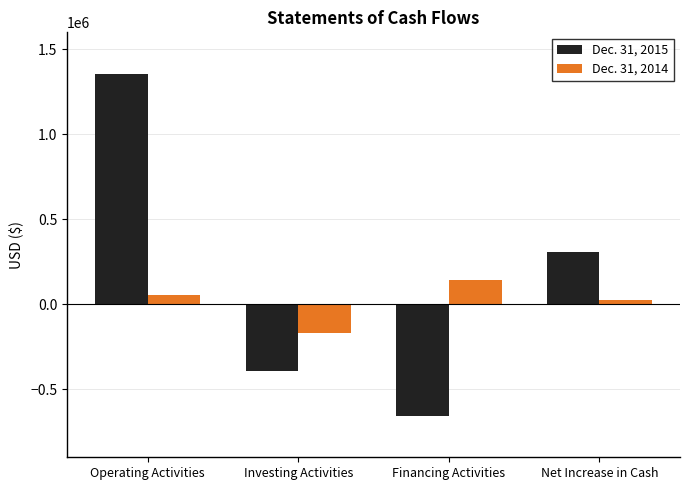

What are all the series names shown in the legend?

Dec. 31, 2015, Dec. 31, 2014